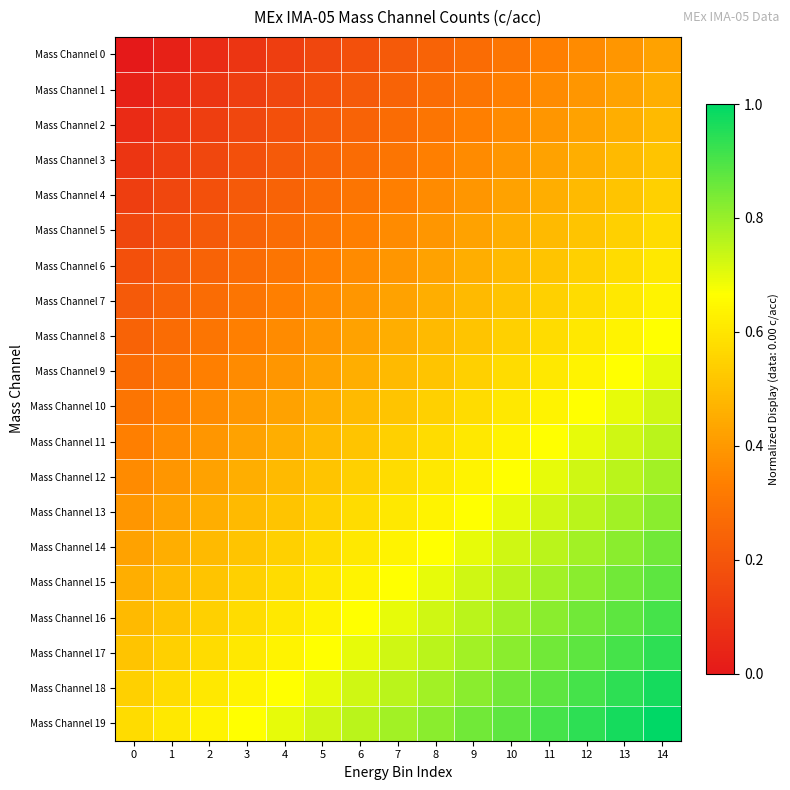

Reading left to right, extract all data points from this chart.

Mass Channel 0: 0=0.0	1=0.0	2=0.1	3=0.1	4=0.1	5=0.2	6=0.2	7=0.2	8=0.2	9=0.3	10=0.3	11=0.3	12=0.4	13=0.4	14=0.4
Mass Channel 1: 0=0.0	1=0.1	2=0.1	3=0.1	4=0.2	5=0.2	6=0.2	7=0.2	8=0.3	9=0.3	10=0.3	11=0.4	12=0.4	13=0.4	14=0.5
Mass Channel 2: 0=0.1	1=0.1	2=0.1	3=0.2	4=0.2	5=0.2	6=0.2	7=0.3	8=0.3	9=0.3	10=0.4	11=0.4	12=0.4	13=0.5	14=0.5
Mass Channel 3: 0=0.1	1=0.1	2=0.2	3=0.2	4=0.2	5=0.2	6=0.3	7=0.3	8=0.3	9=0.4	10=0.4	11=0.4	12=0.5	13=0.5	14=0.5
Mass Channel 4: 0=0.1	1=0.2	2=0.2	3=0.2	4=0.2	5=0.3	6=0.3	7=0.3	8=0.4	9=0.4	10=0.4	11=0.5	12=0.5	13=0.5	14=0.5
Mass Channel 5: 0=0.2	1=0.2	2=0.2	3=0.2	4=0.3	5=0.3	6=0.3	7=0.4	8=0.4	9=0.4	10=0.5	11=0.5	12=0.5	13=0.5	14=0.6
Mass Channel 6: 0=0.2	1=0.2	2=0.2	3=0.3	4=0.3	5=0.3	6=0.4	7=0.4	8=0.4	9=0.5	10=0.5	11=0.5	12=0.5	13=0.6	14=0.6
Mass Channel 7: 0=0.2	1=0.2	2=0.3	3=0.3	4=0.3	5=0.4	6=0.4	7=0.4	8=0.5	9=0.5	10=0.5	11=0.5	12=0.6	13=0.6	14=0.6
Mass Channel 8: 0=0.2	1=0.3	2=0.3	3=0.3	4=0.4	5=0.4	6=0.4	7=0.5	8=0.5	9=0.5	10=0.5	11=0.6	12=0.6	13=0.6	14=0.7
Mass Channel 9: 0=0.3	1=0.3	2=0.3	3=0.4	4=0.4	5=0.4	6=0.5	7=0.5	8=0.5	9=0.5	10=0.6	11=0.6	12=0.6	13=0.7	14=0.7
Mass Channel 10: 0=0.3	1=0.3	2=0.4	3=0.4	4=0.4	5=0.5	6=0.5	7=0.5	8=0.5	9=0.6	10=0.6	11=0.6	12=0.7	13=0.7	14=0.7
Mass Channel 11: 0=0.3	1=0.4	2=0.4	3=0.4	4=0.5	5=0.5	6=0.5	7=0.5	8=0.6	9=0.6	10=0.6	11=0.7	12=0.7	13=0.7	14=0.8
Mass Channel 12: 0=0.4	1=0.4	2=0.4	3=0.5	4=0.5	5=0.5	6=0.5	7=0.6	8=0.6	9=0.6	10=0.7	11=0.7	12=0.7	13=0.8	14=0.8
Mass Channel 13: 0=0.4	1=0.4	2=0.5	3=0.5	4=0.5	5=0.5	6=0.6	7=0.6	8=0.6	9=0.7	10=0.7	11=0.7	12=0.8	13=0.8	14=0.8
Mass Channel 14: 0=0.4	1=0.5	2=0.5	3=0.5	4=0.5	5=0.6	6=0.6	7=0.6	8=0.7	9=0.7	10=0.7	11=0.8	12=0.8	13=0.8	14=0.8
Mass Channel 15: 0=0.5	1=0.5	2=0.5	3=0.5	4=0.6	5=0.6	6=0.6	7=0.7	8=0.7	9=0.7	10=0.8	11=0.8	12=0.8	13=0.8	14=0.9
Mass Channel 16: 0=0.5	1=0.5	2=0.5	3=0.6	4=0.6	5=0.6	6=0.7	7=0.7	8=0.7	9=0.8	10=0.8	11=0.8	12=0.8	13=0.9	14=0.9
Mass Channel 17: 0=0.5	1=0.5	2=0.6	3=0.6	4=0.6	5=0.7	6=0.7	7=0.7	8=0.8	9=0.8	10=0.8	11=0.8	12=0.9	13=0.9	14=0.9
Mass Channel 18: 0=0.5	1=0.6	2=0.6	3=0.6	4=0.7	5=0.7	6=0.7	7=0.8	8=0.8	9=0.8	10=0.8	11=0.9	12=0.9	13=0.9	14=1.0
Mass Channel 19: 0=0.6	1=0.6	2=0.6	3=0.7	4=0.7	5=0.7	6=0.8	7=0.8	8=0.8	9=0.8	10=0.9	11=0.9	12=0.9	13=1.0	14=1.0